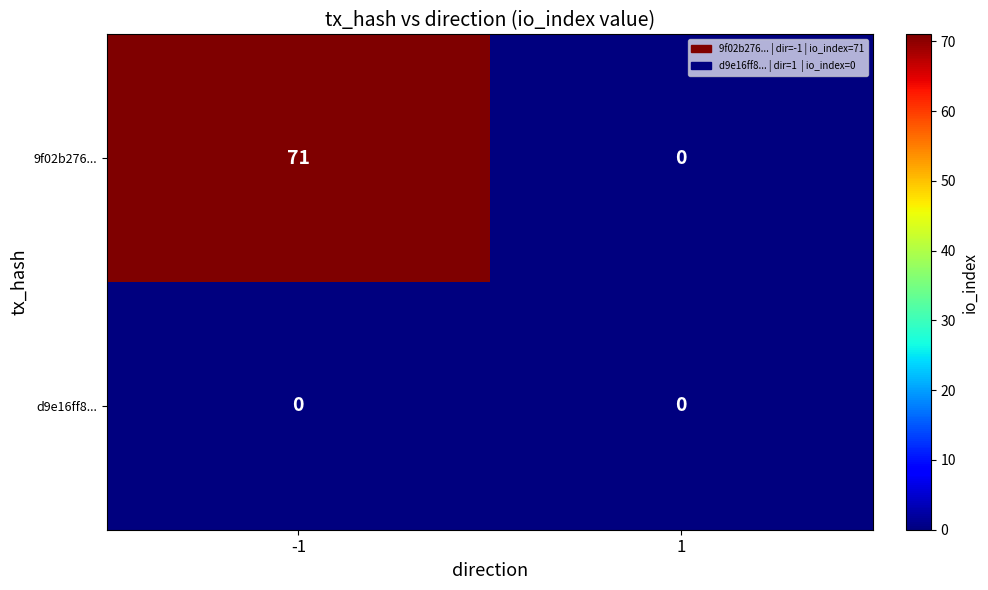

Which series changed the most between -1 and 1?

9f02b276...